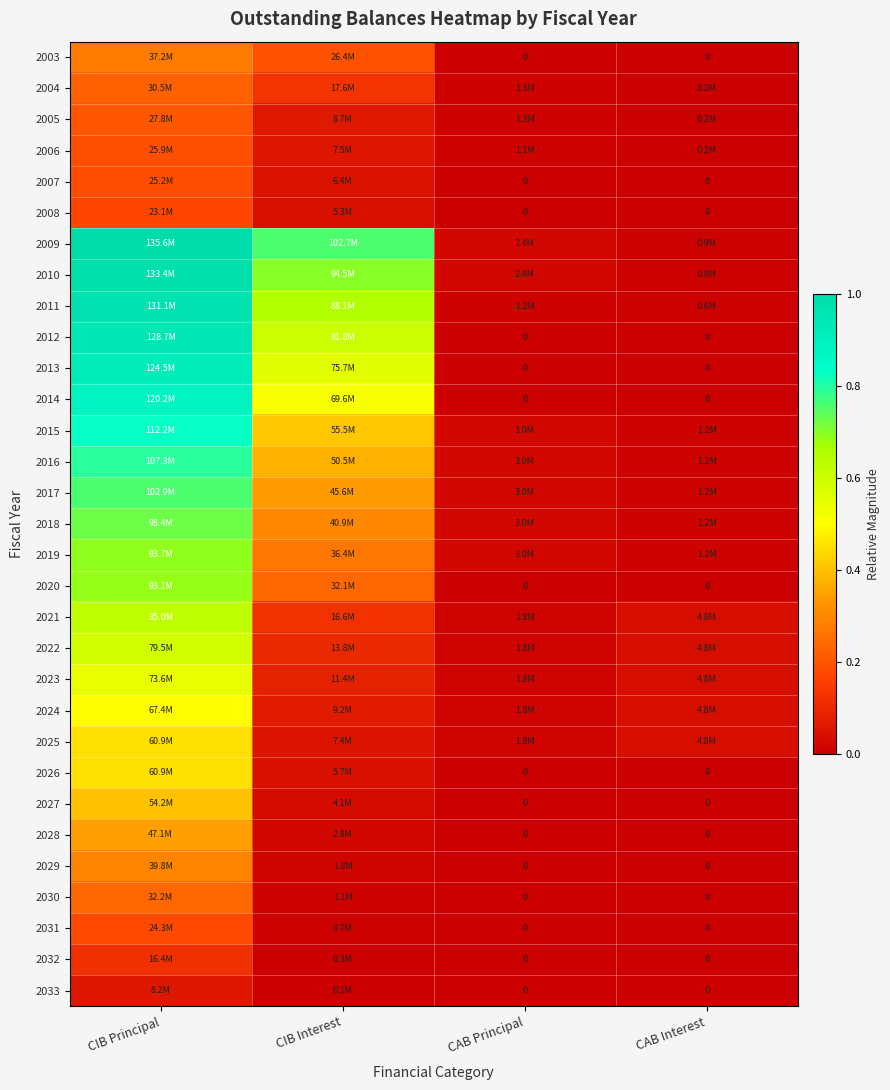

True or false: 2020 has a value of 0.1 at CIB Interest.

False